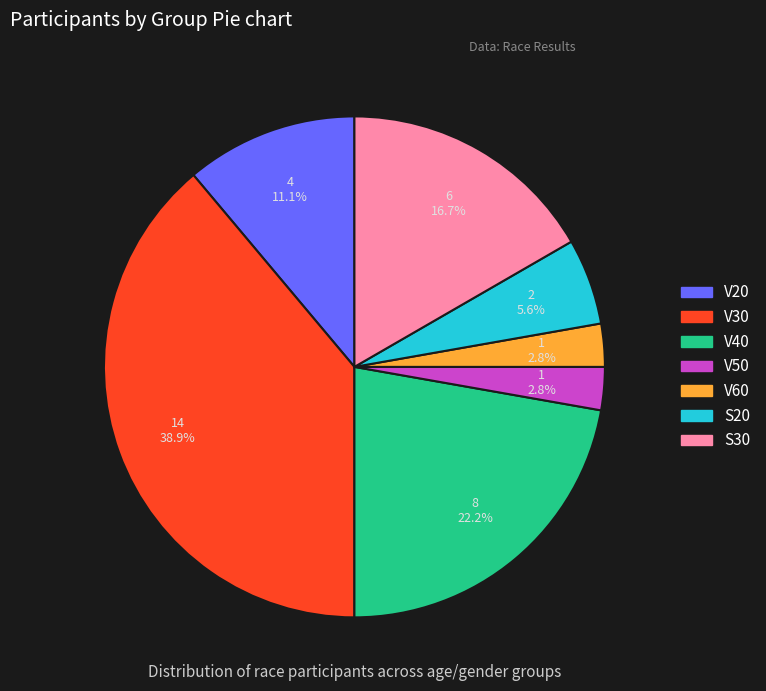

Does any single category account for the majority?

No